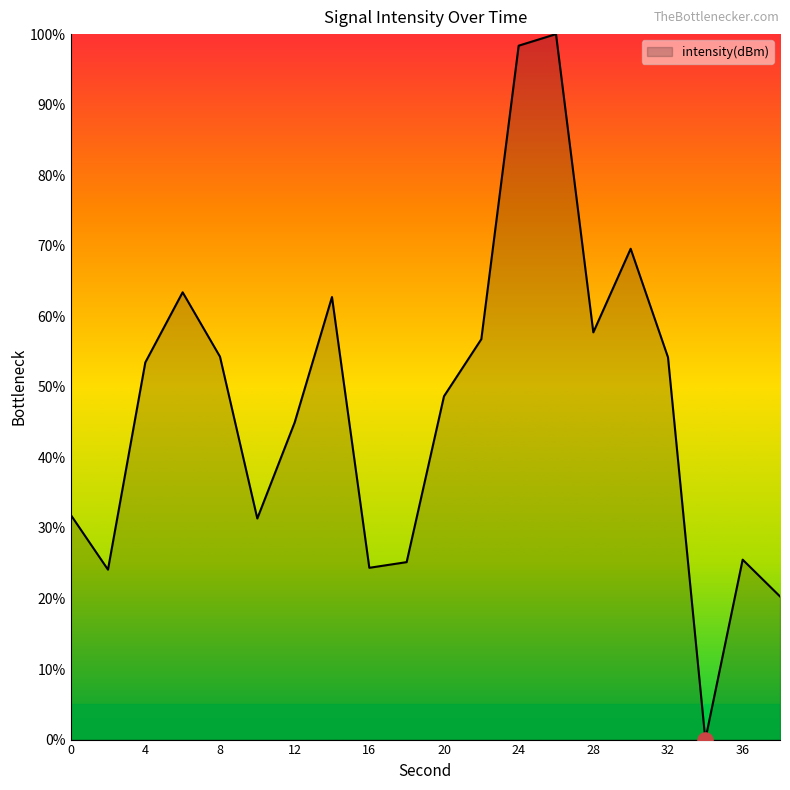

What is the difference between the maximum and minimum values?

100.0